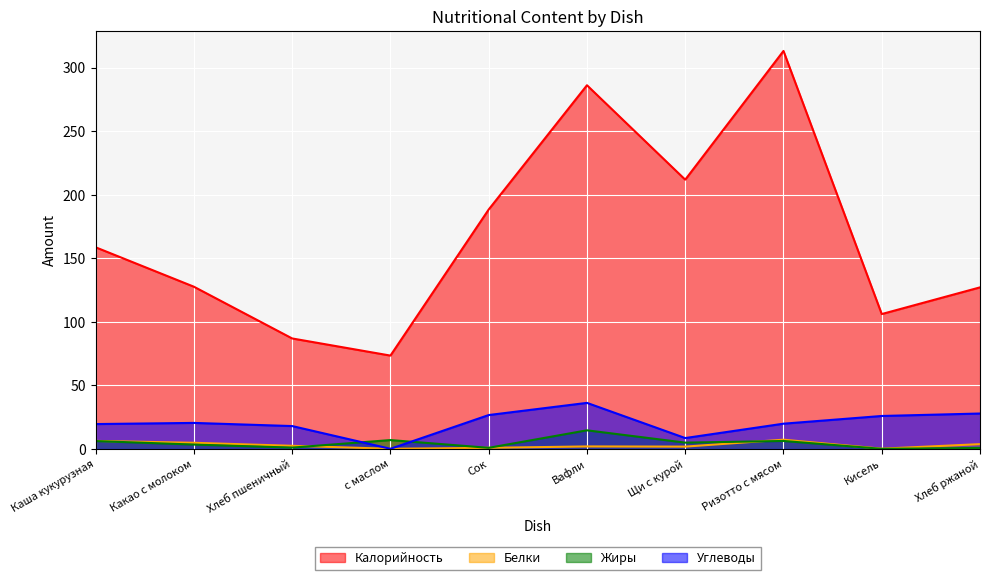

What are all the series names shown in the legend?

Калорийность, Белки, Жиры, Углеводы